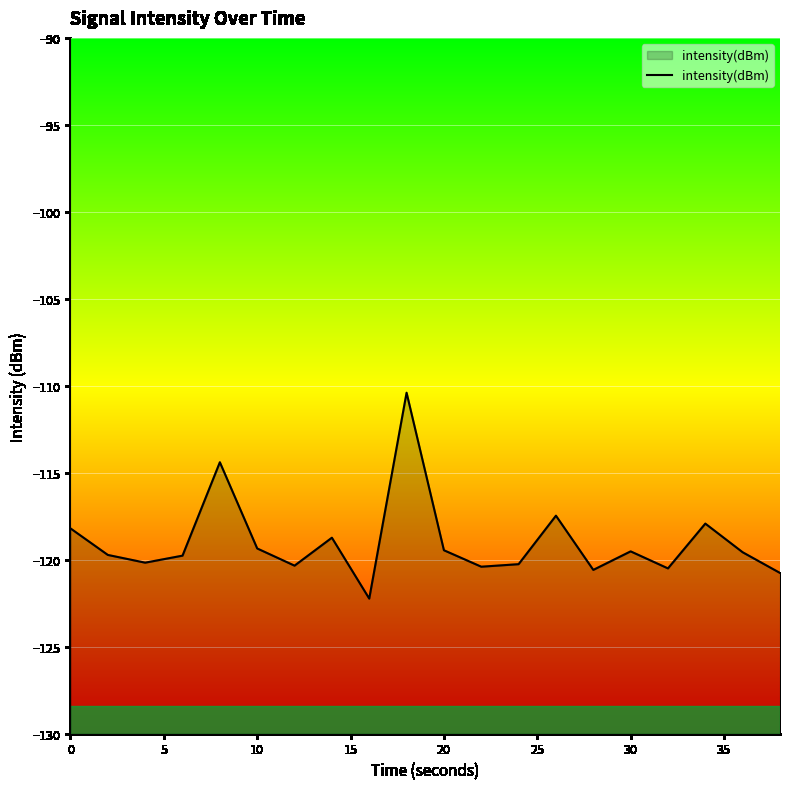

What is the maximum value shown in the chart?

-110.4